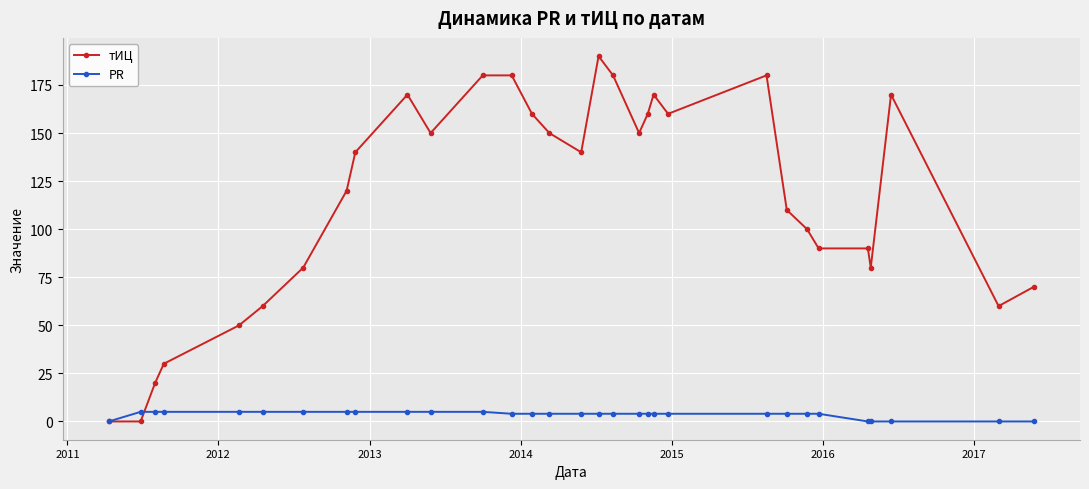

Which series has the largest total across all categories?

тИЦ